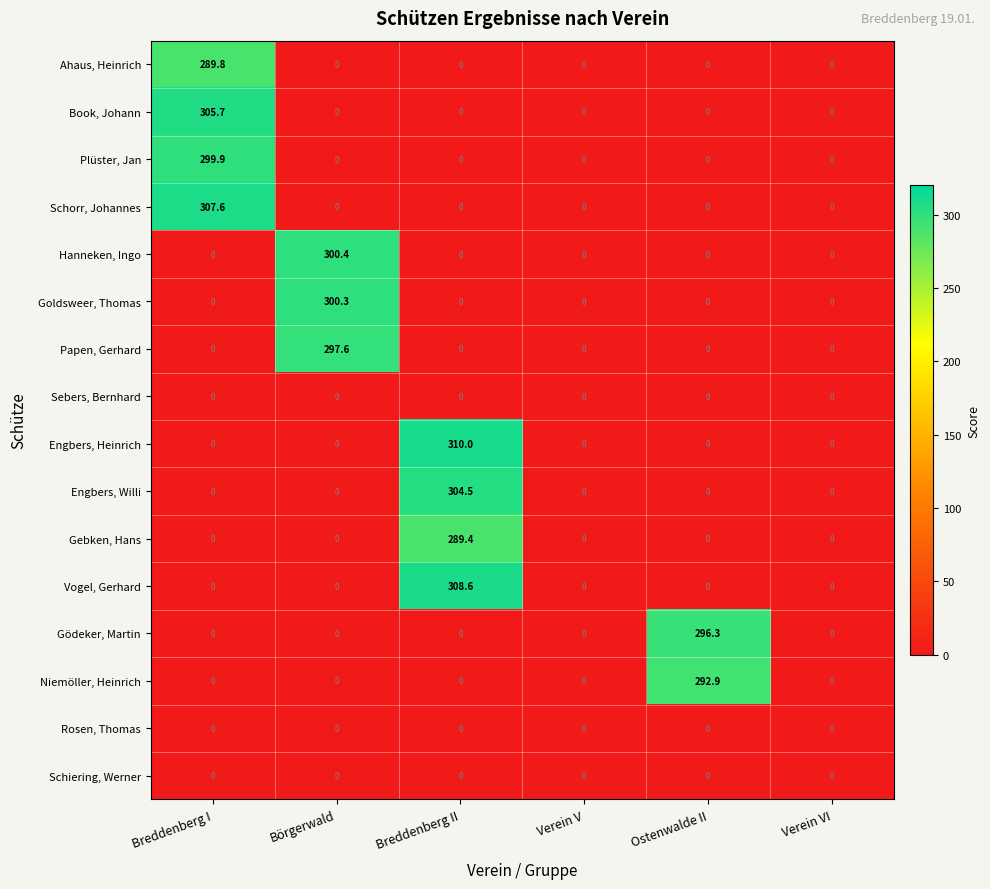

How many data points in Goldsweer, Thomas are above 0?

1